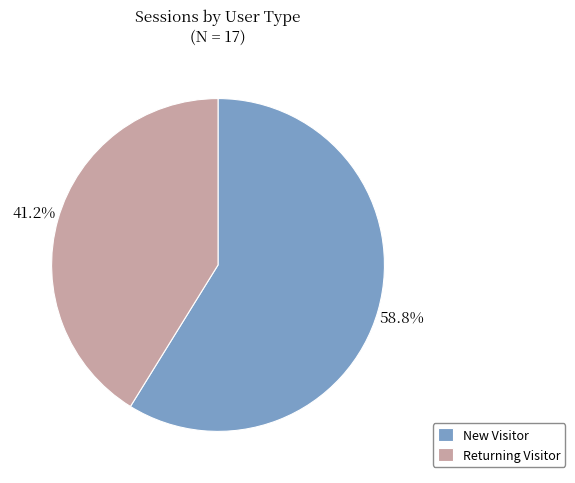

Count the number of slices in the pie.

2